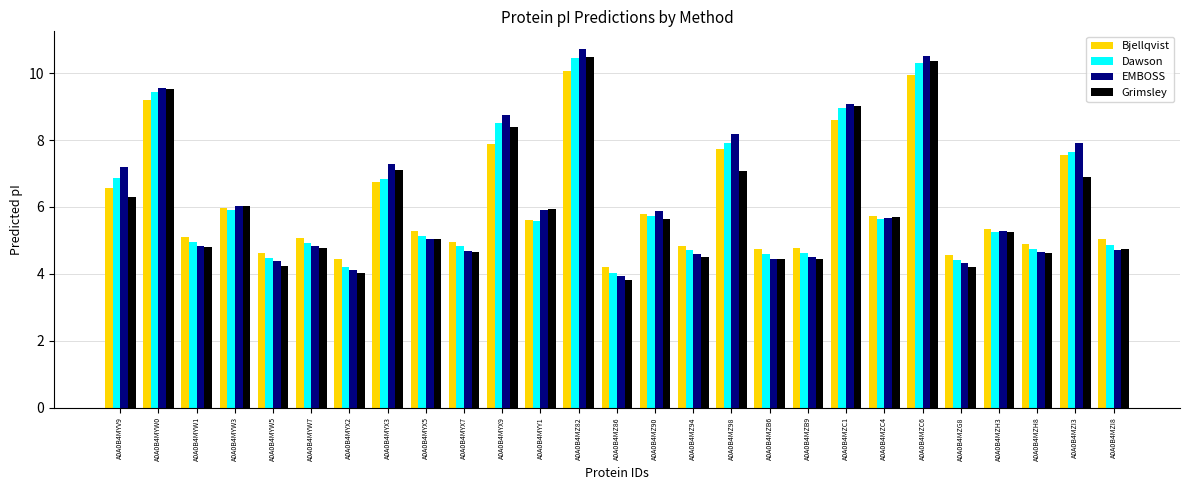

What is the spread (max minus min) of values at A0A0B4MYY1?

0.3